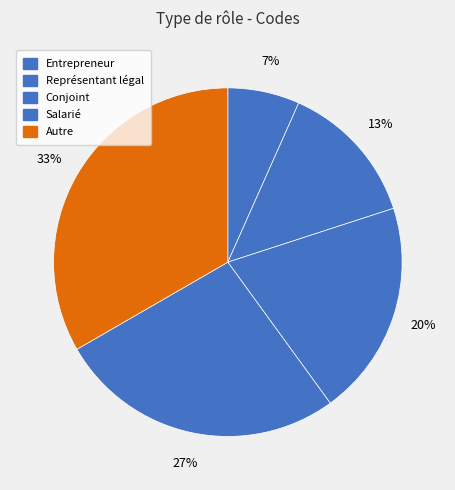

Is there a majority slice in this chart?

No